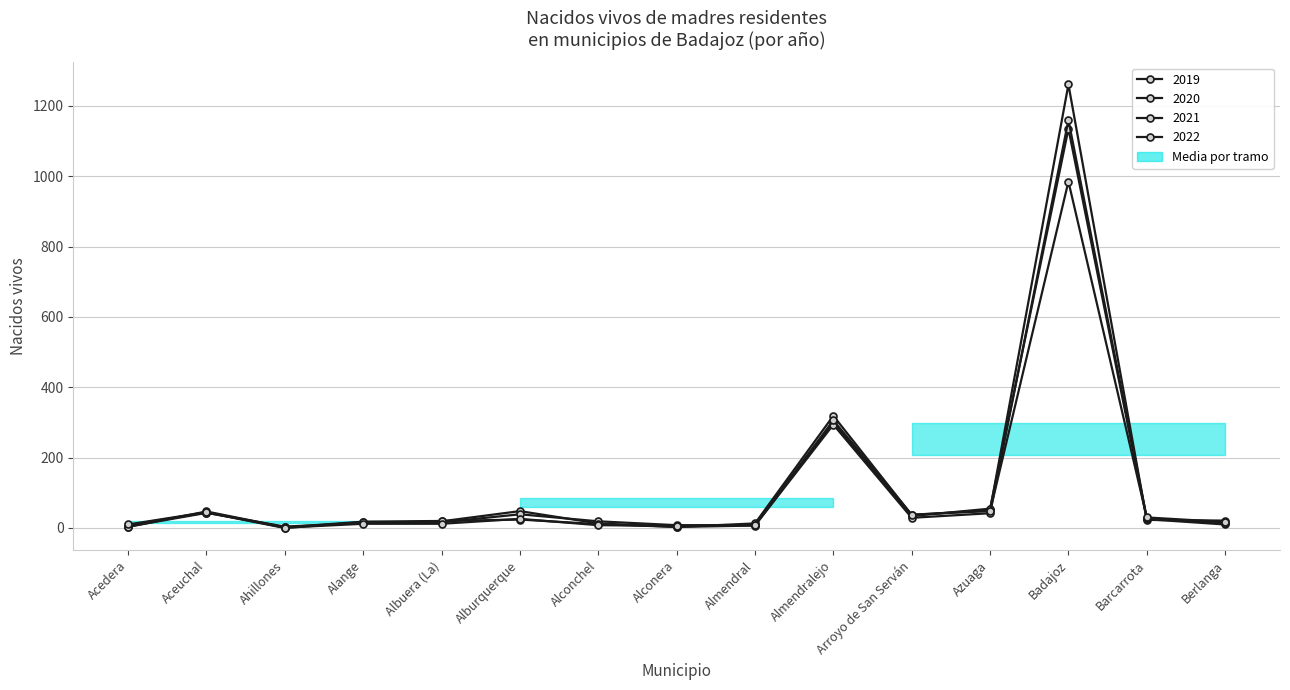

What is the spread (max minus min) of values at Alconera?

5